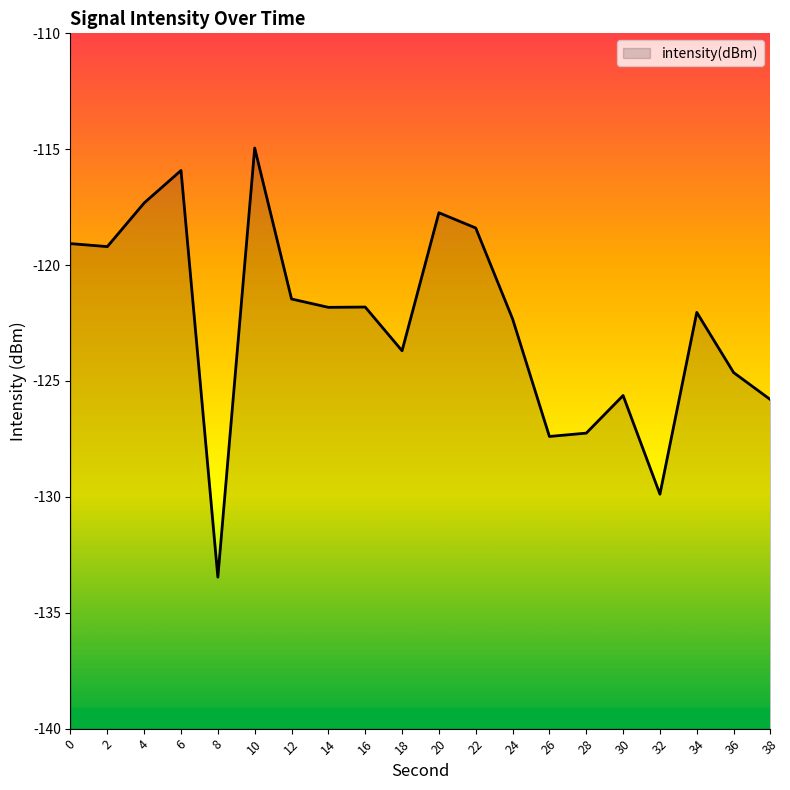

Is it true that the value at 2 is -36.6?

False